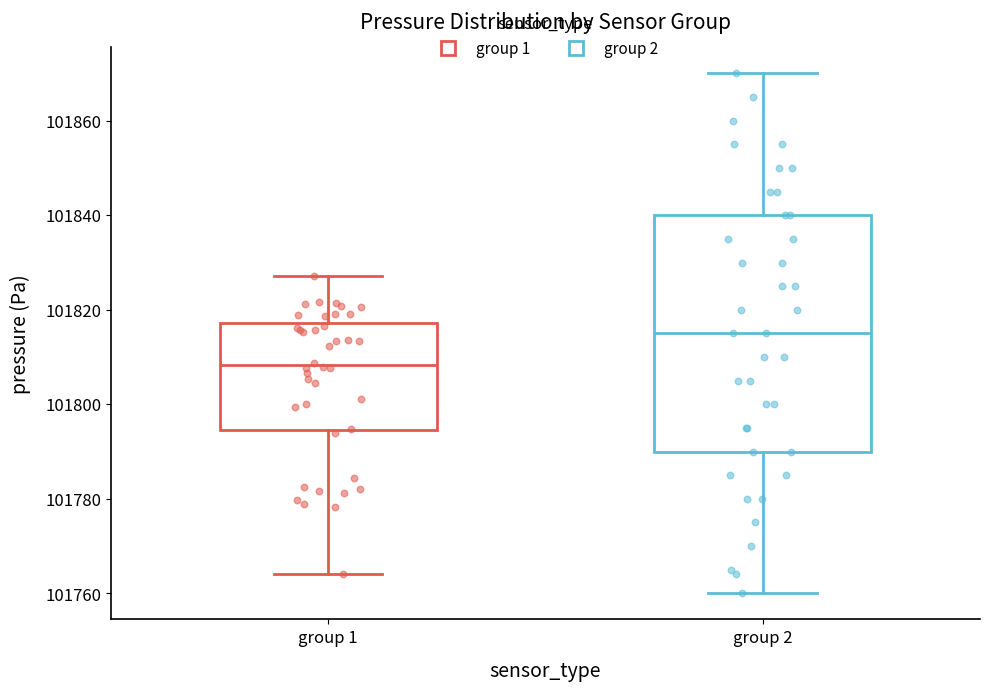

Where does the lower whisker of the box for group 2 end on the y-axis? The values are not printed on the chart, so give them approximately, as read against the axis.

101760